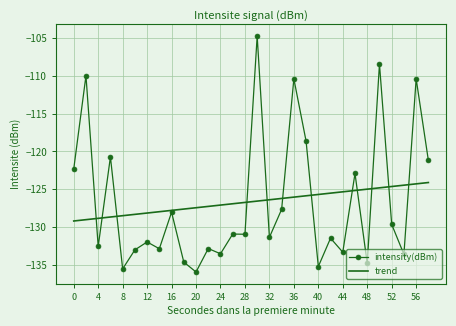

Which series has the largest range (max minus min)?

intensity(dBm)